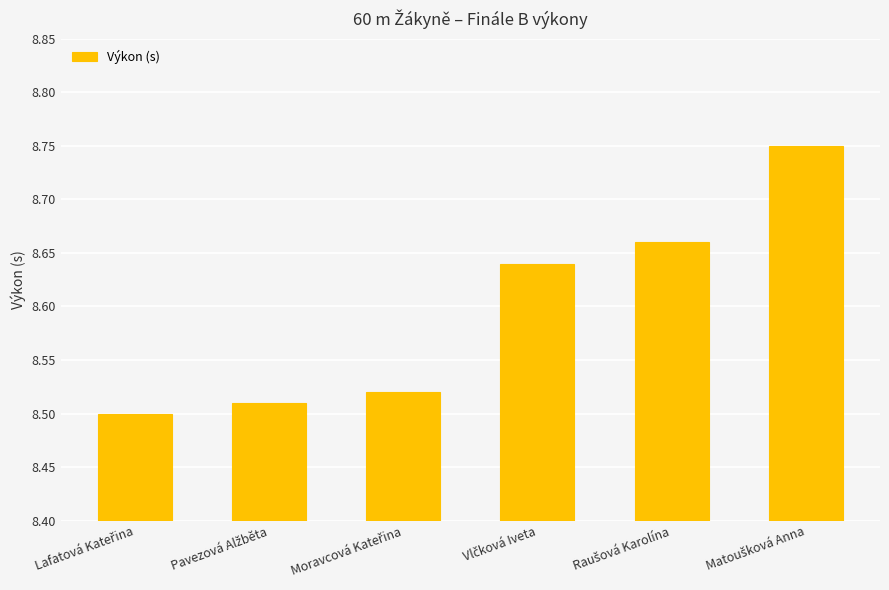

Count the values in the range 8 to 9.

6